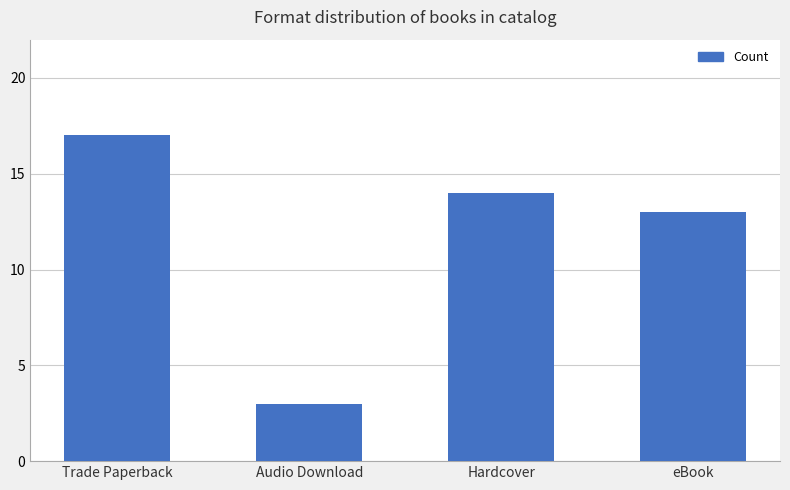

What is the label of the 4th bar from the left?

eBook